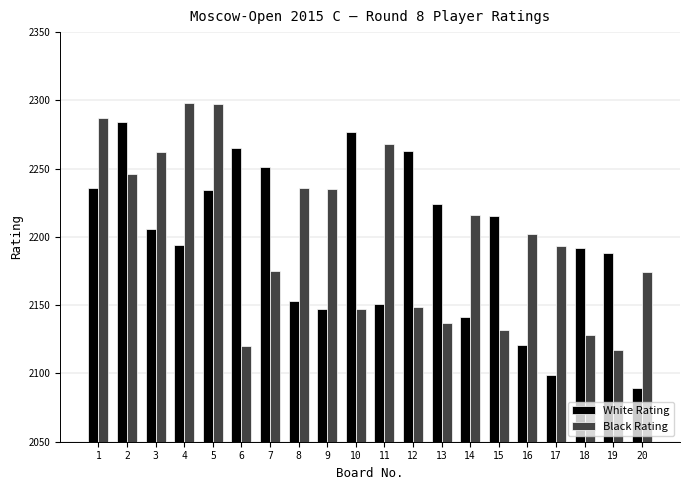

Which label corresponds to the smallest value in the chart?

20